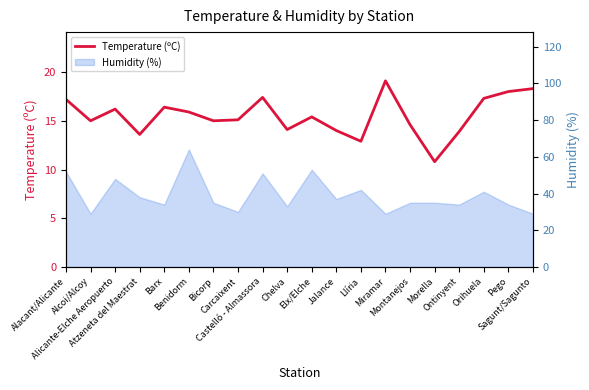

How many data points does each series have?

20